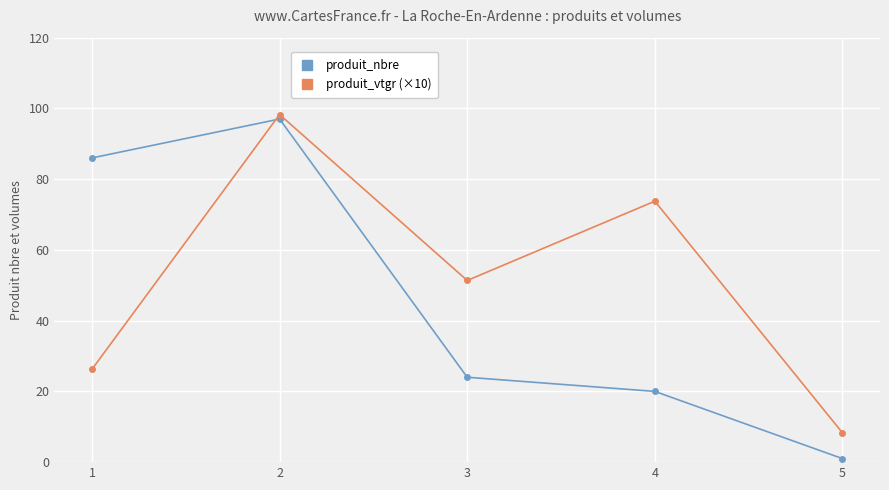

True or false: produit_vtgr (×10) has more than 2 interior local peaks.

False